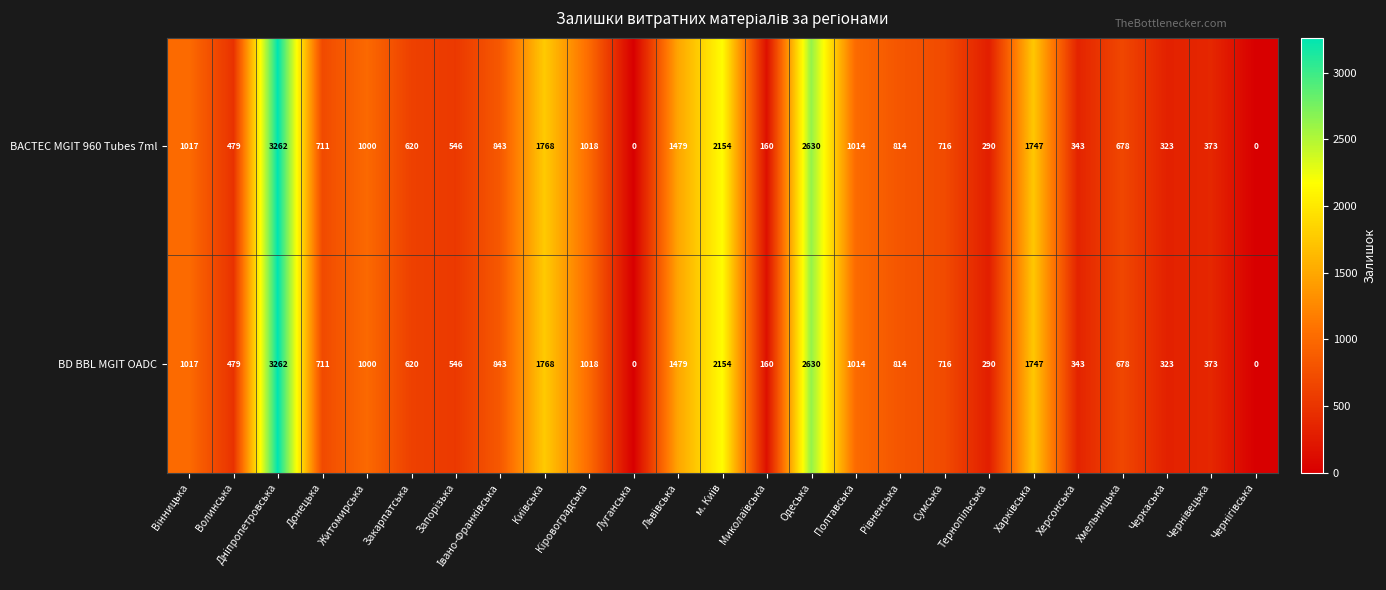

What is the highest value of the BACTEC MGIT 960 Tubes 7ml series?

3262